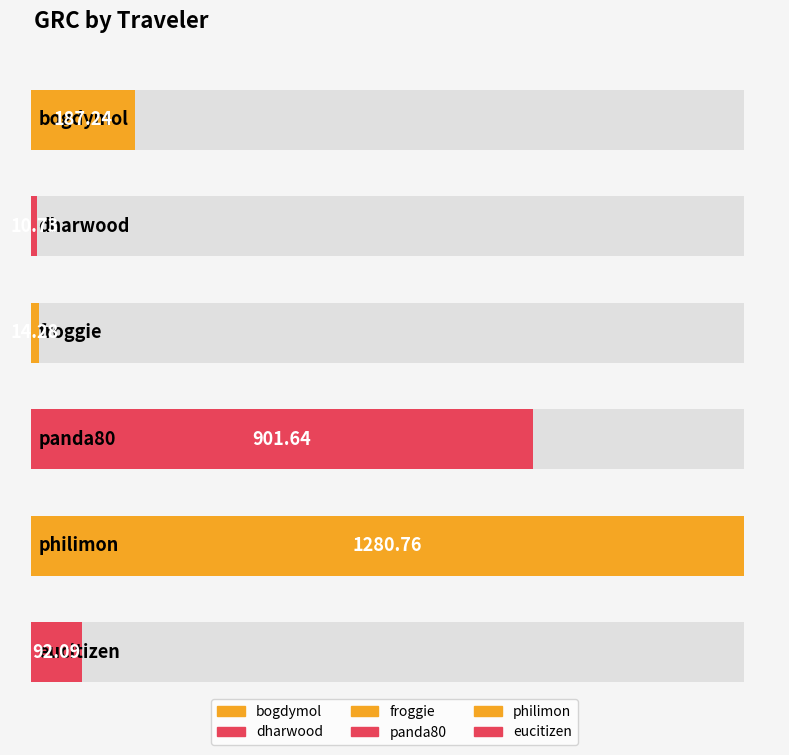

At which label is the value closest to 645?

panda80